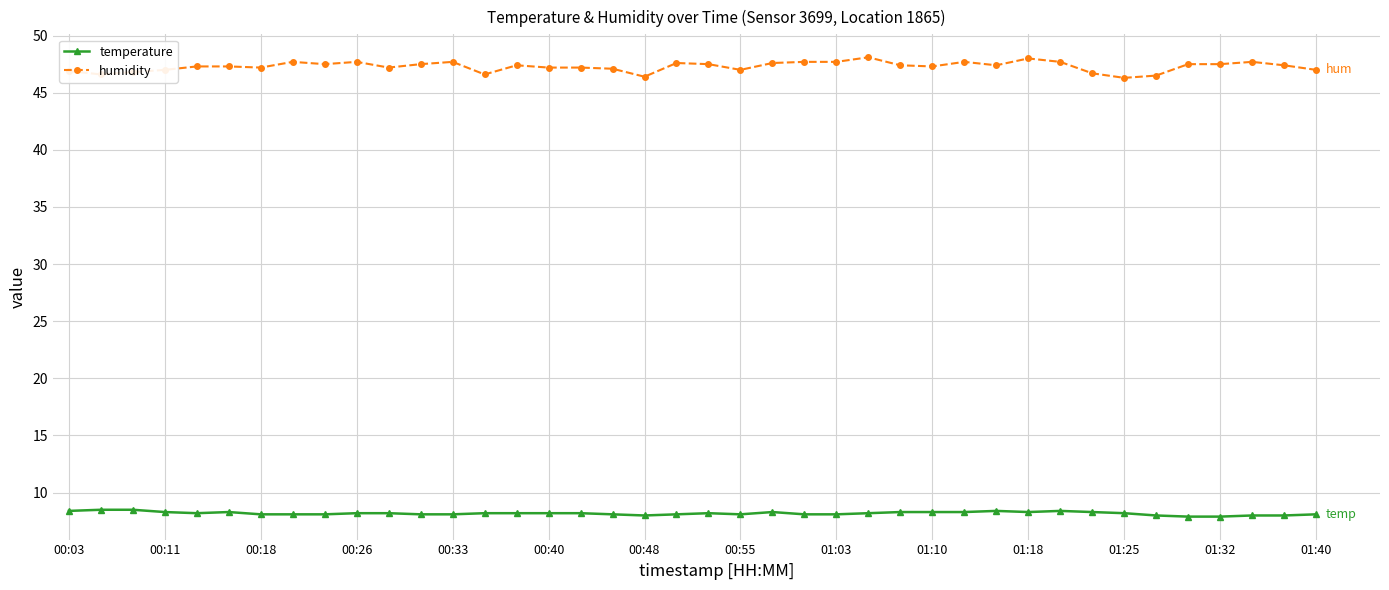

What is the value of the humidity point at the 29th from the left?

47.7